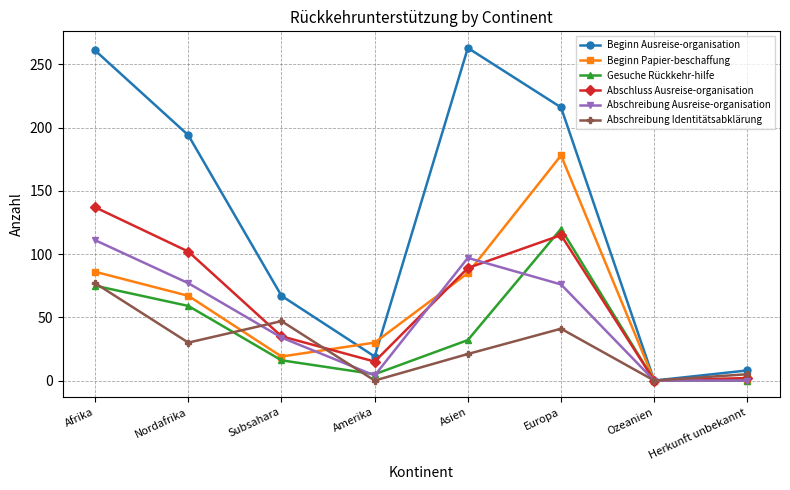

Between Nordafrika and Ozeanien, which series saw the biggest shift?

Beginn Ausreise-organisation